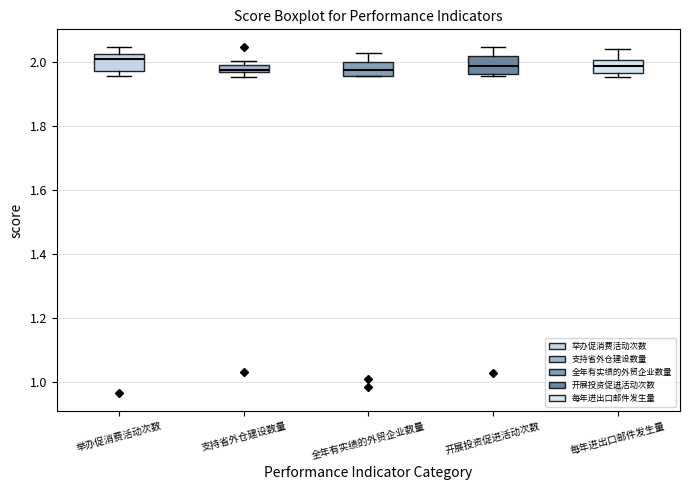

Where is the lower edge of the box for 开展投资促进活动次数 on the y-axis? The values are not printed on the chart, so give them approximately, as read against the axis.

1.96